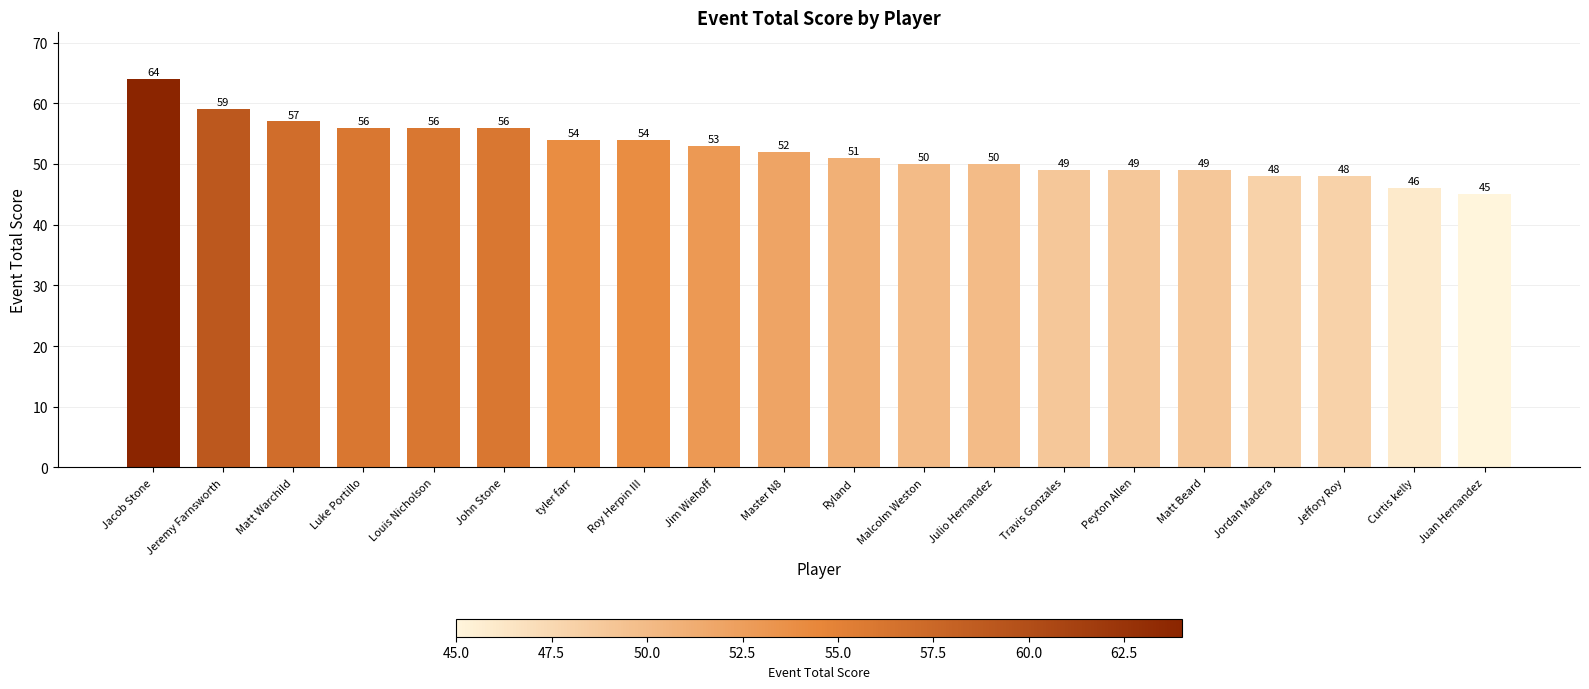

Which label corresponds to the largest value in the chart?

Jacob Stone